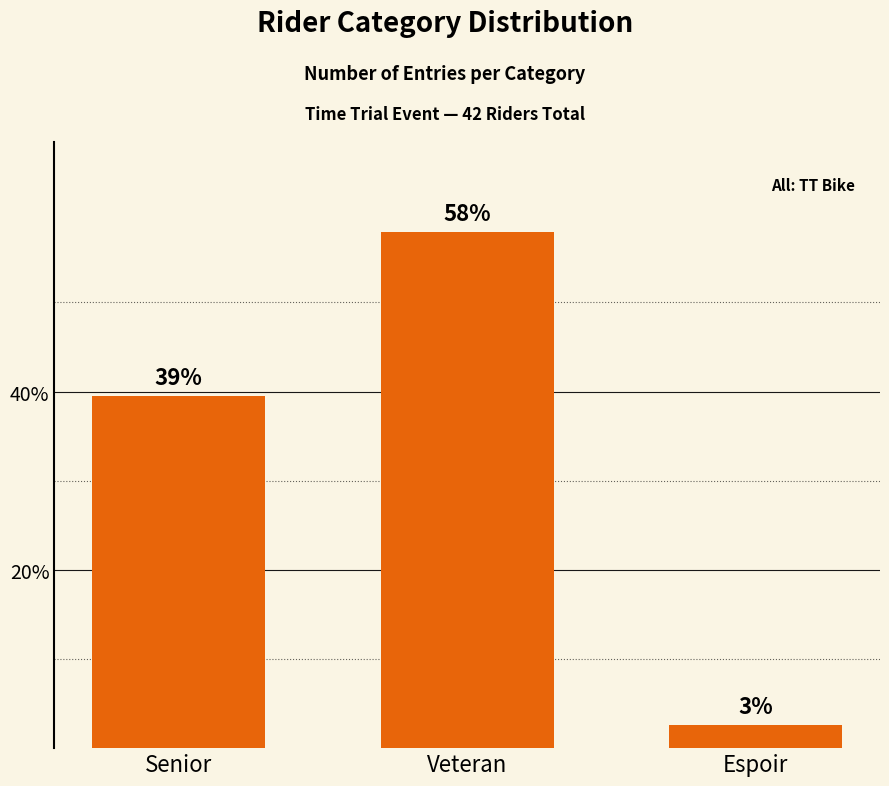

Which label corresponds to the largest value in the chart?

Veteran